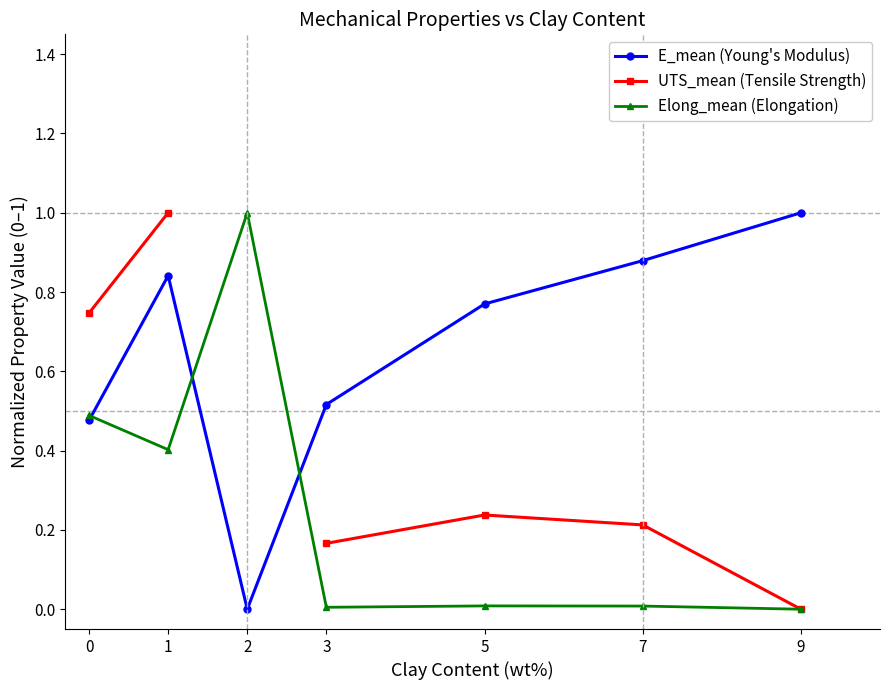

What is the difference between the maximum and minimum values in the Elong_mean (Elongation) series?

1.0